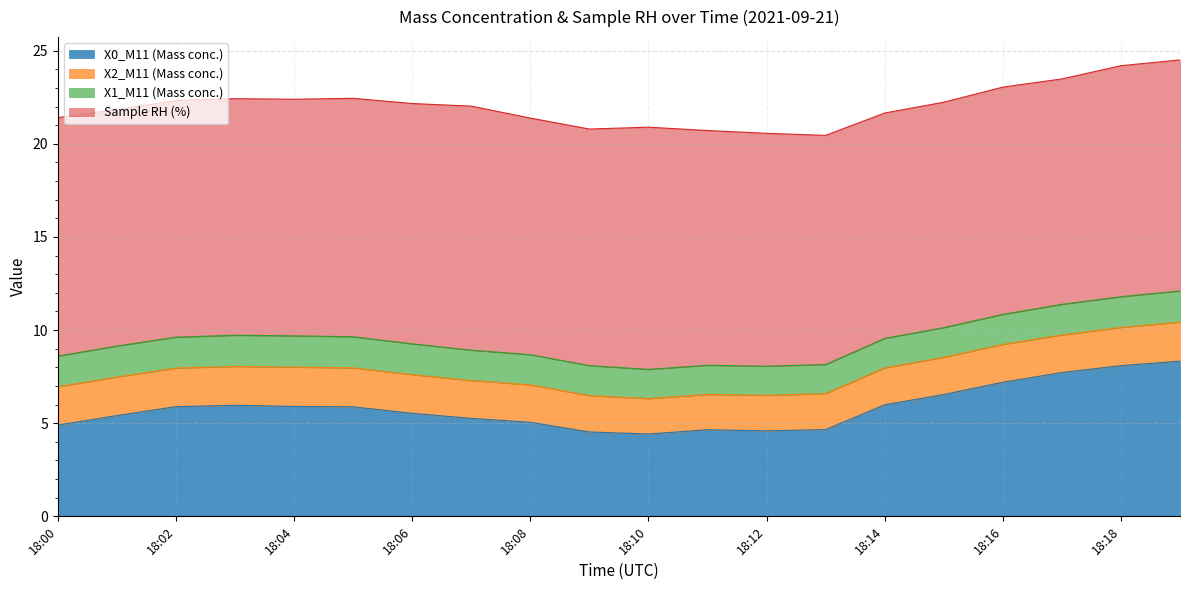

Reading left to right, extract all data points from this chart.

X0_M11 (Mass conc.): 4.9	5.4	5.9	6.0	5.9	5.9	5.5	5.3	5.0	4.5	4.4	4.7	4.6	4.7	6.0	6.5	7.2	7.7	8.1	8.3
X2_M11 (Mass conc.): 2.1	2.1	2.1	2.1	2.1	2.1	2.1	2.0	2.0	1.9	1.9	1.9	1.9	1.9	2.0	2.0	2.0	2.0	2.0	2.1
X1_M11 (Mass conc.): 1.6	1.7	1.7	1.7	1.7	1.7	1.6	1.6	1.6	1.6	1.6	1.6	1.6	1.6	1.6	1.6	1.6	1.6	1.6	1.7
Sample RH (%): 12.8	12.7	12.7	12.7	12.7	12.8	12.9	13.1	12.7	12.7	13.0	12.6	12.5	12.3	12.1	12.1	12.2	12.1	12.4	12.4